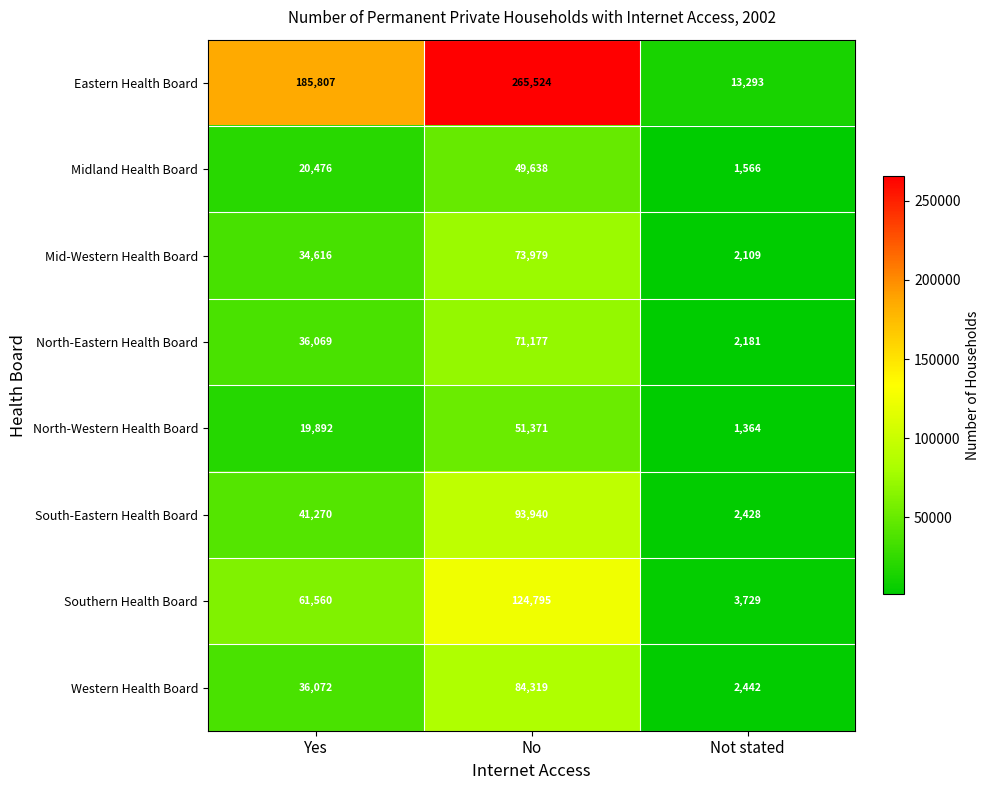

Which series has the widest spread of values?

Eastern Health Board